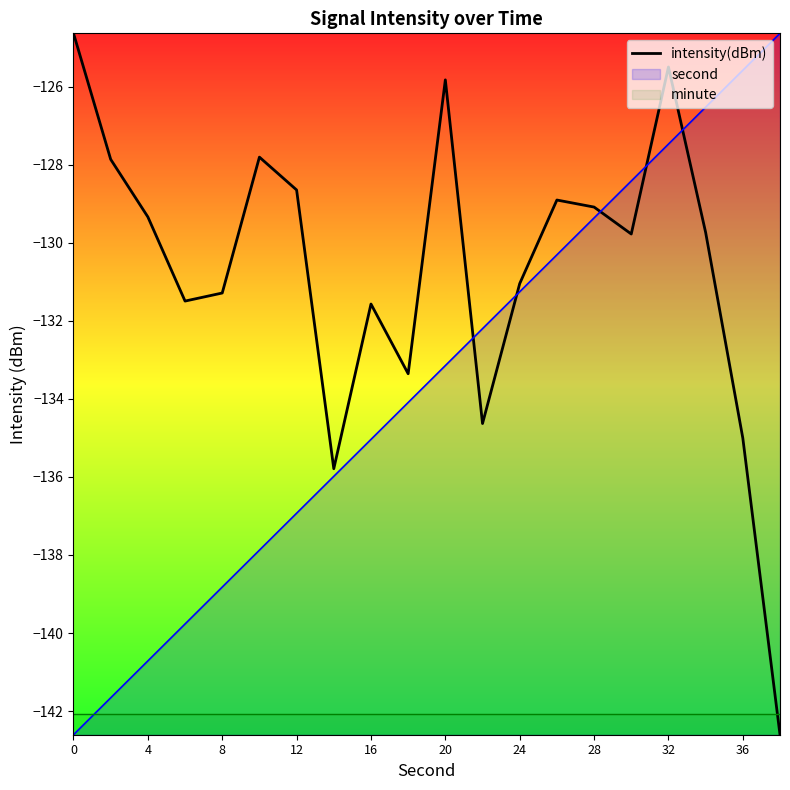

How many data points does each series have?

20